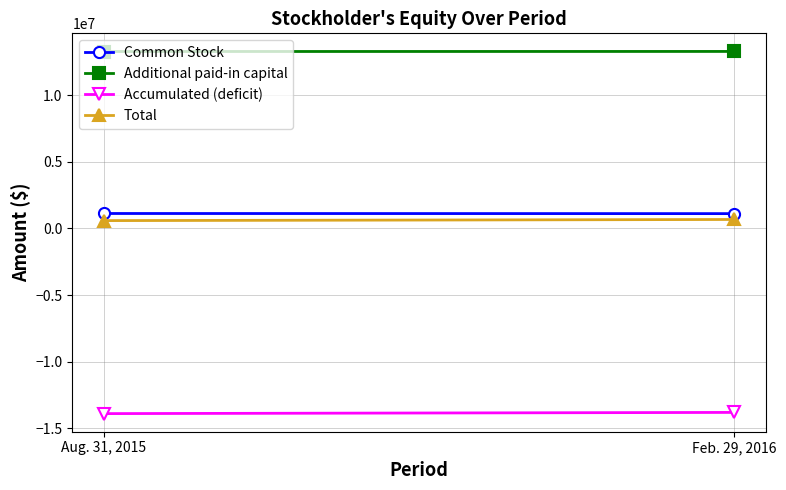

Between Feb. 29, 2016 and Aug. 31, 2015, which is larger?

Aug. 31, 2015